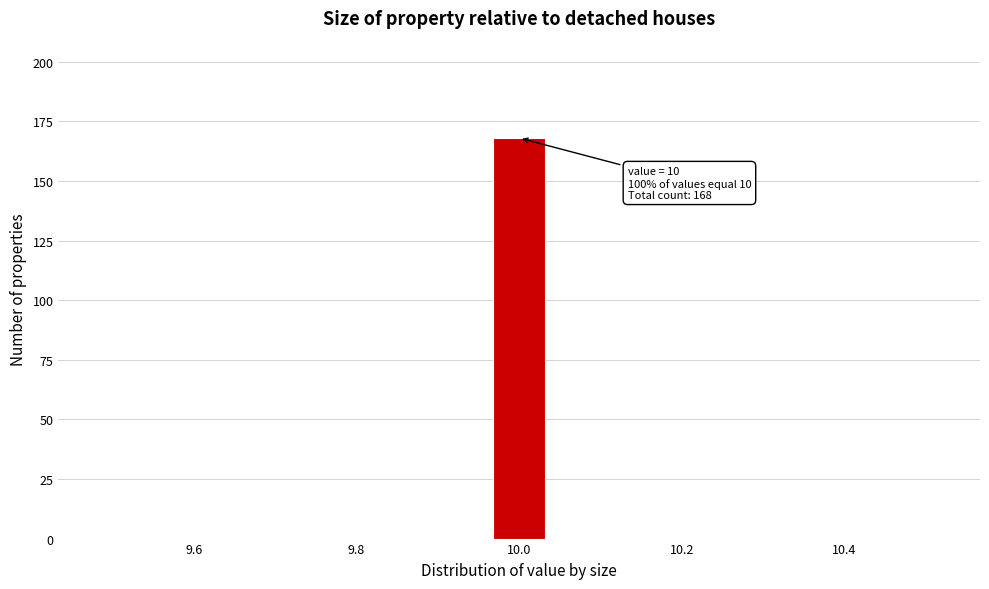

Around what value on the x-axis is the tallest bar? Give the approximate position of its centre, as read against the axis.

10.00